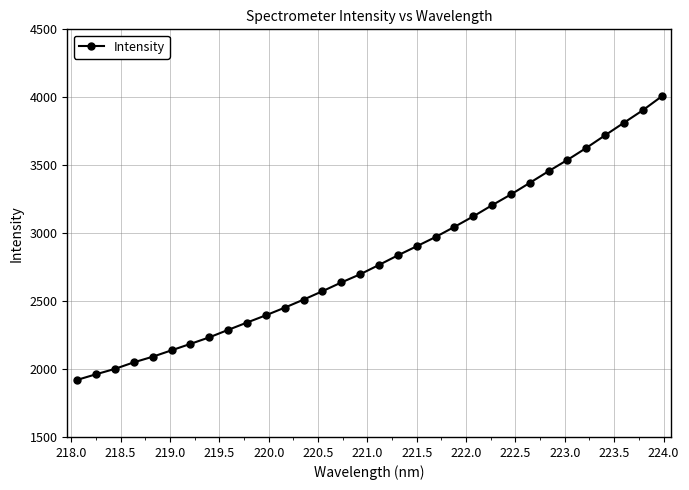

What is the smallest value displayed?

1920.2